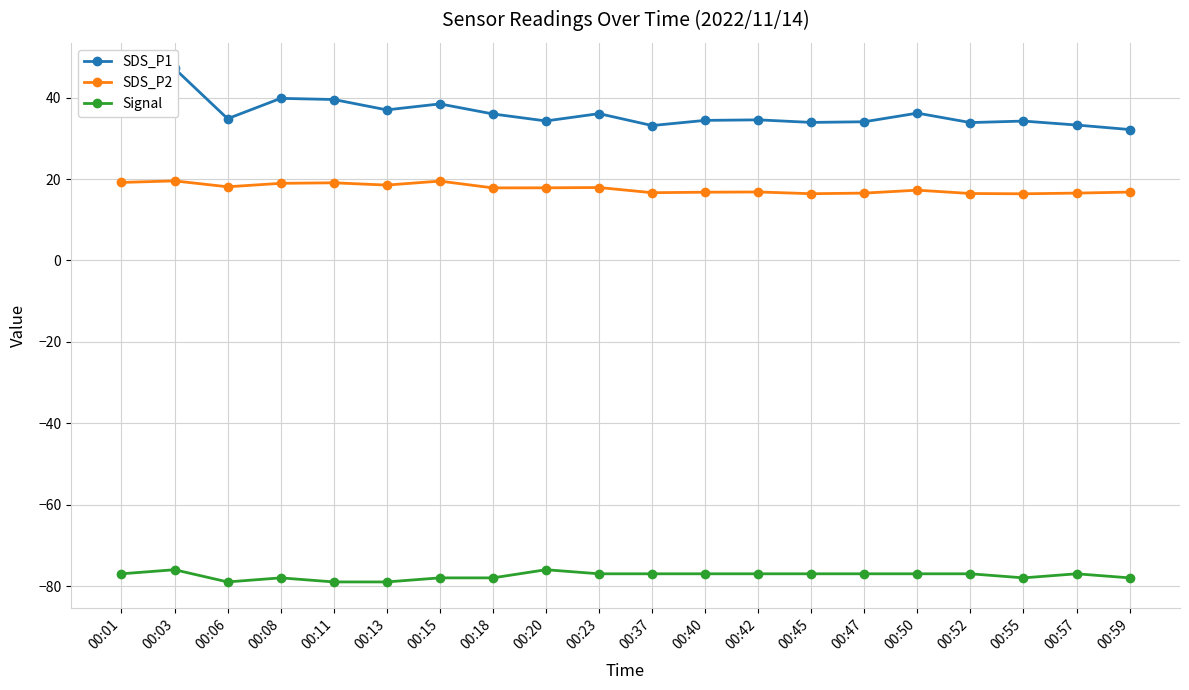

How many lines are shown in the chart?

3